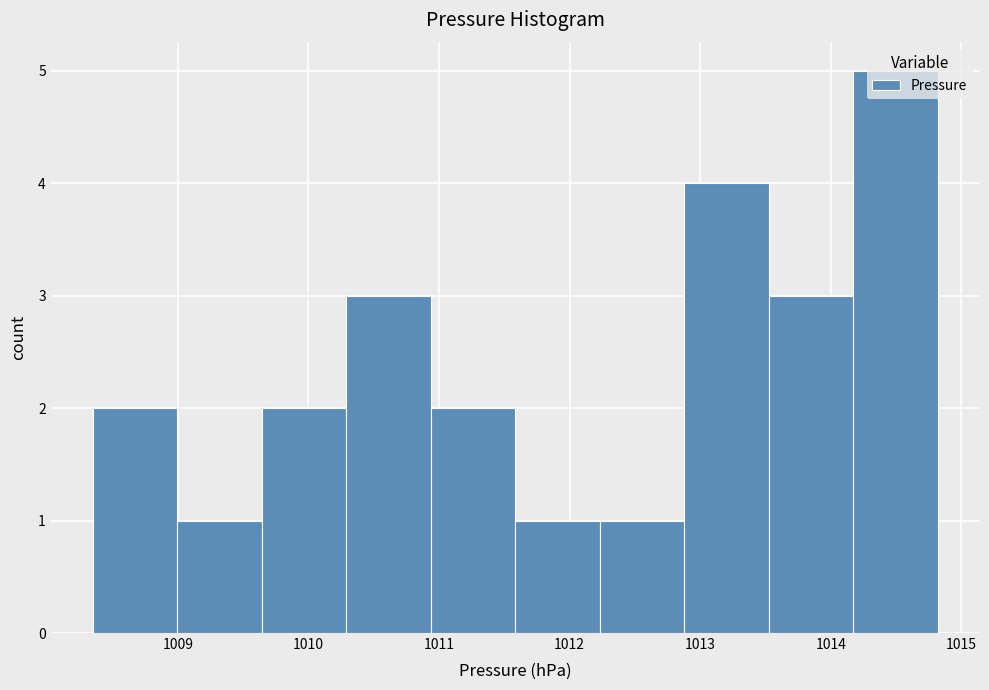

Which range on the x-axis has the tallest bar?

1014.2 to 1014.8